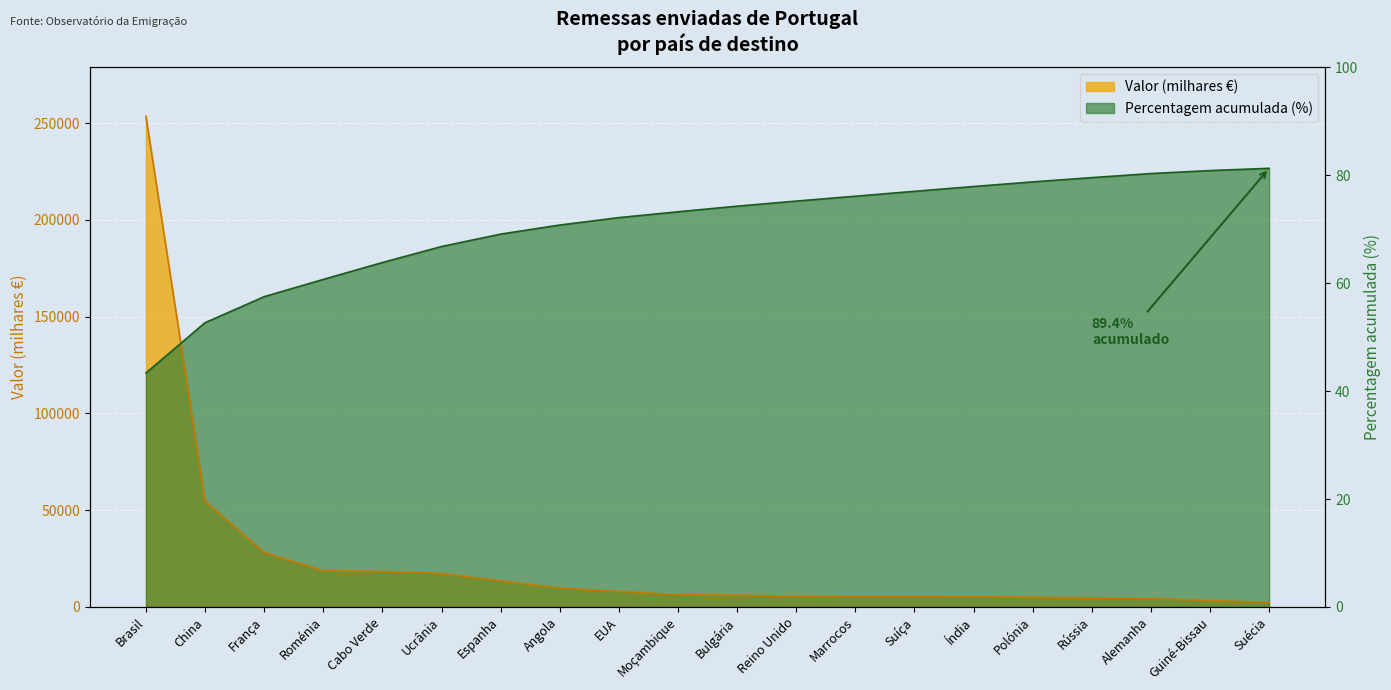

What is the label of the 16th point from the left?

Polónia